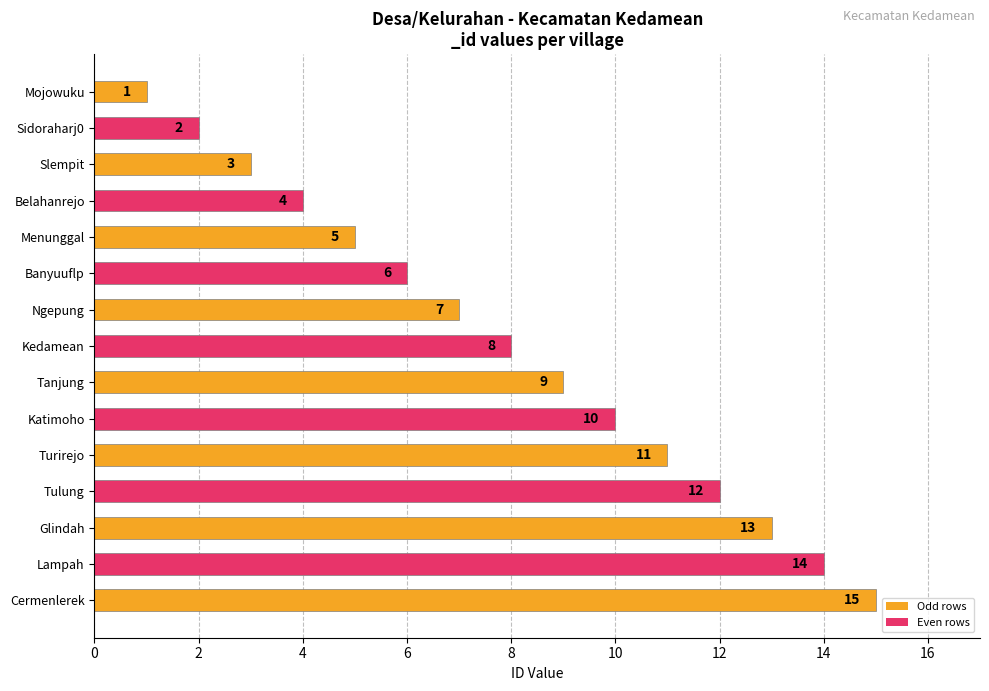

The value at Slempit is 3. True or false?

True